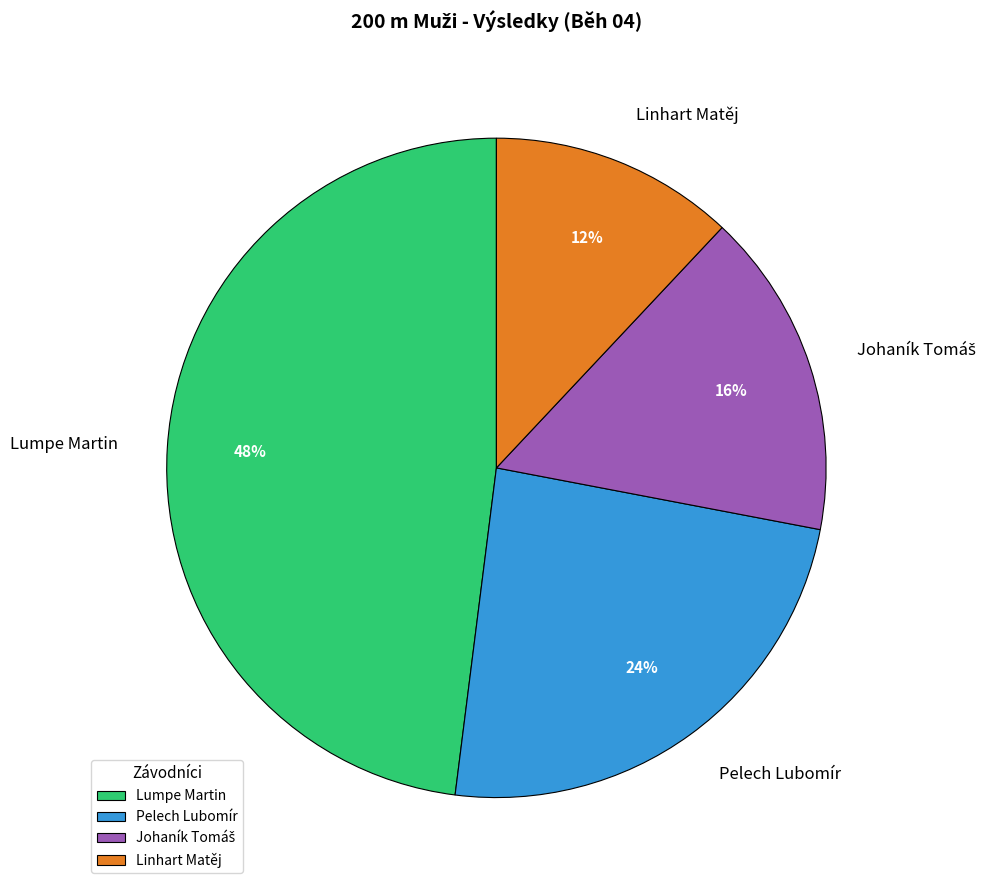

What percentage is the Lumpe Martin slice, to the nearest percent?

48%